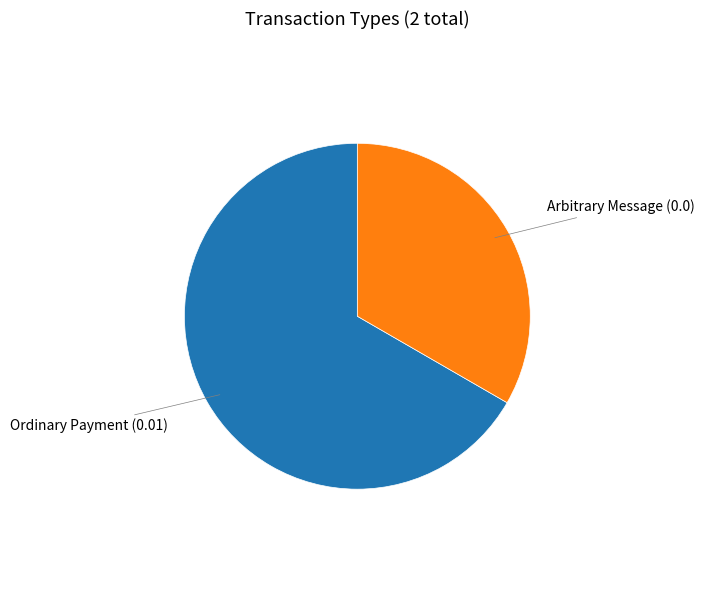

Is there a majority slice in this chart?

Yes